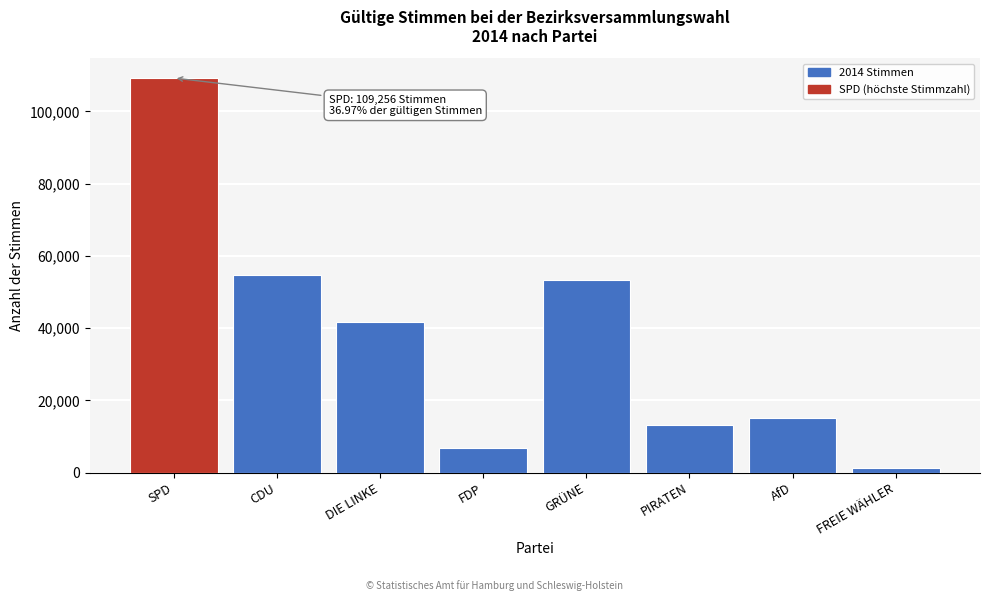

Reading left to right, list all the values displayed in this chart.

SPD=109256	CDU=54677	DIE LINKE=41742	FDP=6809	GRÜNE=53457	PIRATEN=13132	AfD=15181	FREIE WÄHLER=1302